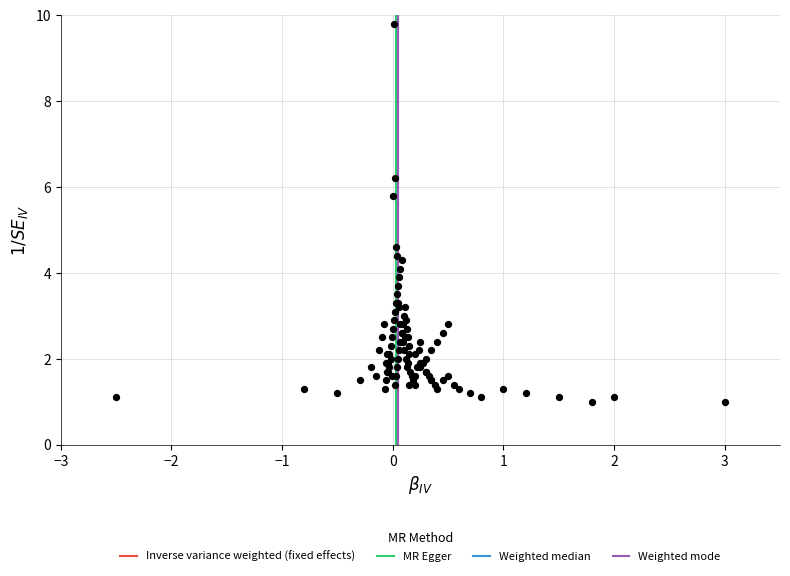

What Y value in the scatter plot is closest to 5?

4.6